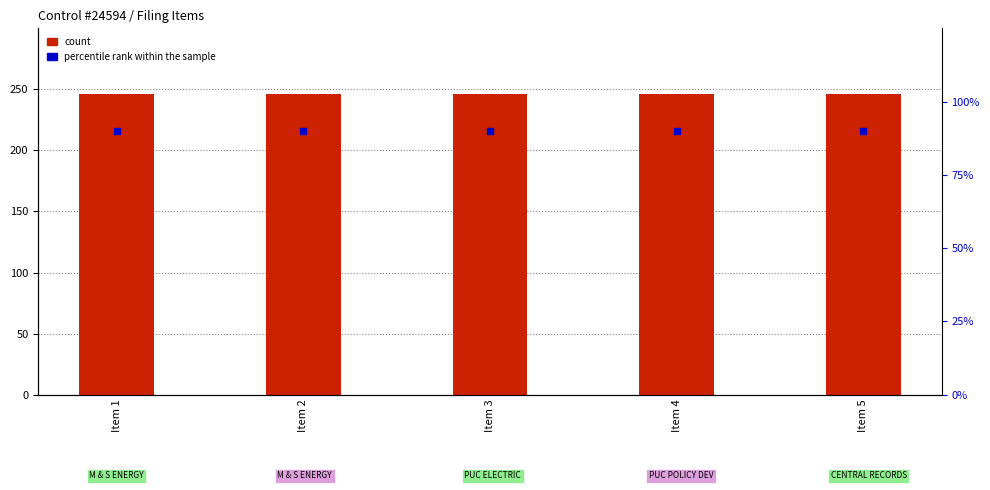

Which series has the largest Y range (max minus min)?

Control #